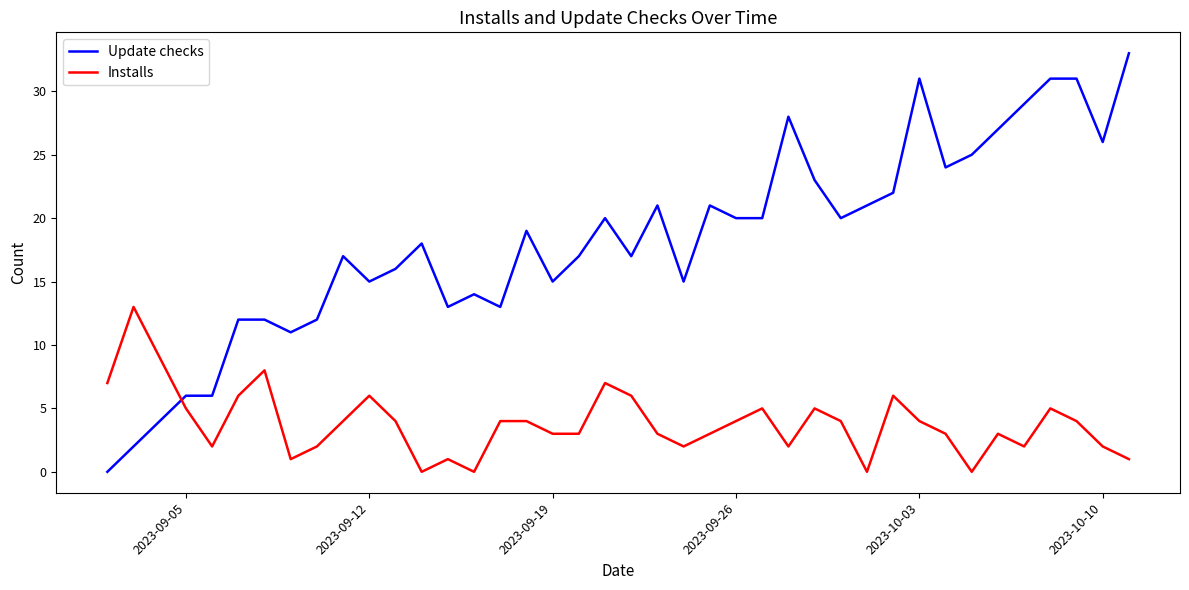

List the series in order of their peak value, lowest first.

Installs, Update checks